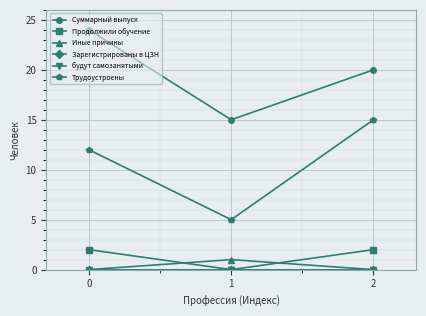

Reading left to right, list all the values displayed in this chart.

Суммарный выпуск: 24	15	20
Продолжили обучение: 2	0	2
Иные причины: 0	1	0
Зарегистрированы в ЦЗН: 0	0	0
будут самозанятыми: 0	0	0
Трудоустроены: 12	5	15